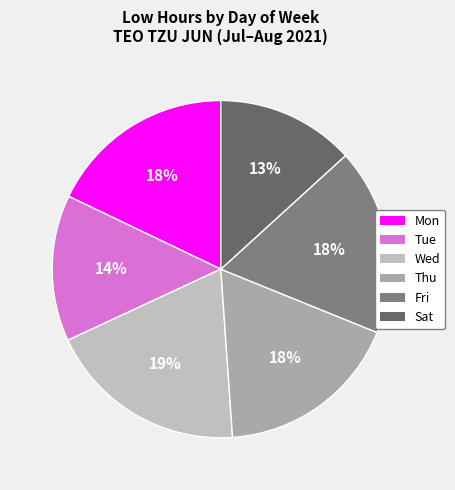

How many segments does this pie chart have?

6